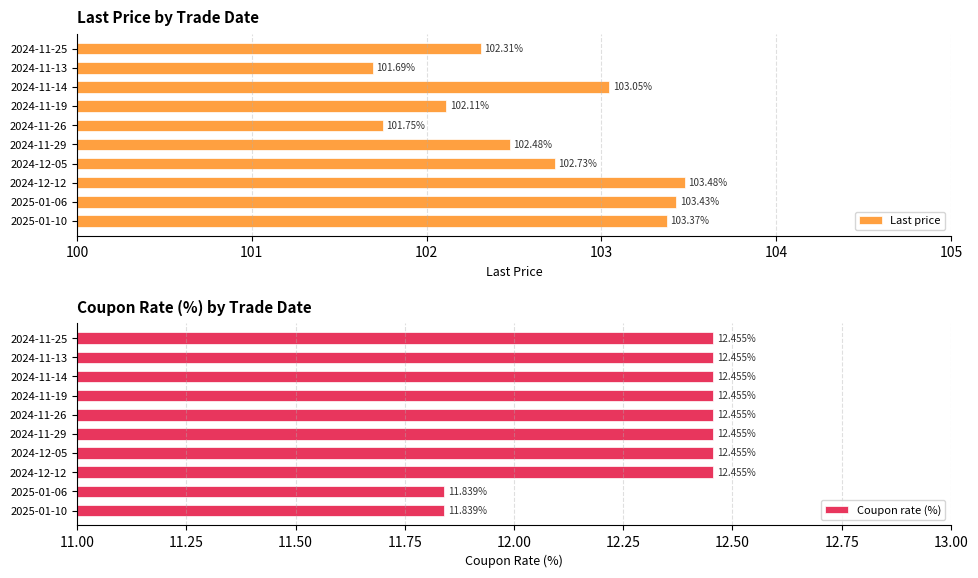

Rank the series by their maximum value, from highest to lowest.

Last price, Coupon rate (%)